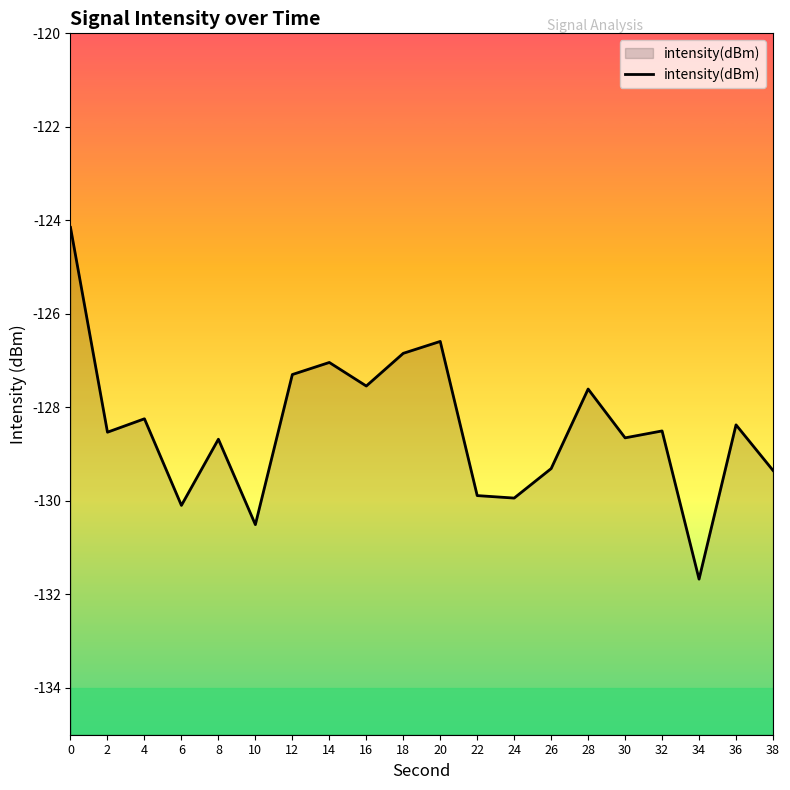

At which category does the data reach its first local valley?

2